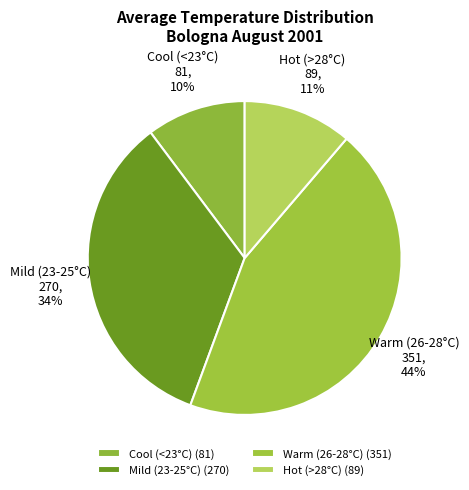

Is there any slice that represents more than half of the pie?

No